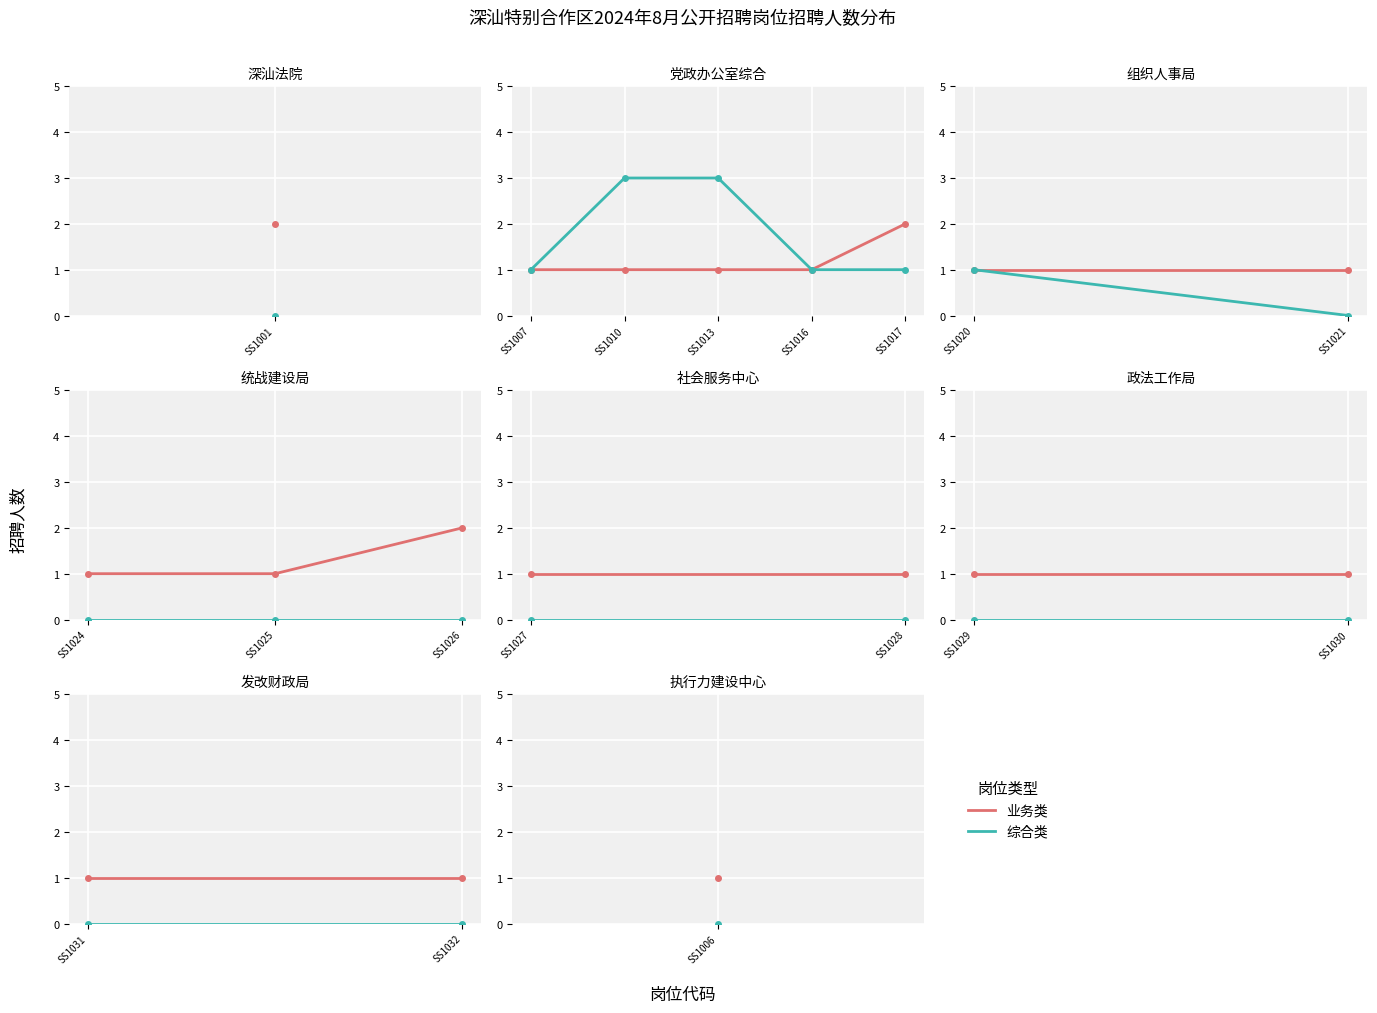

Read the 业务类 value at SS1032.

1